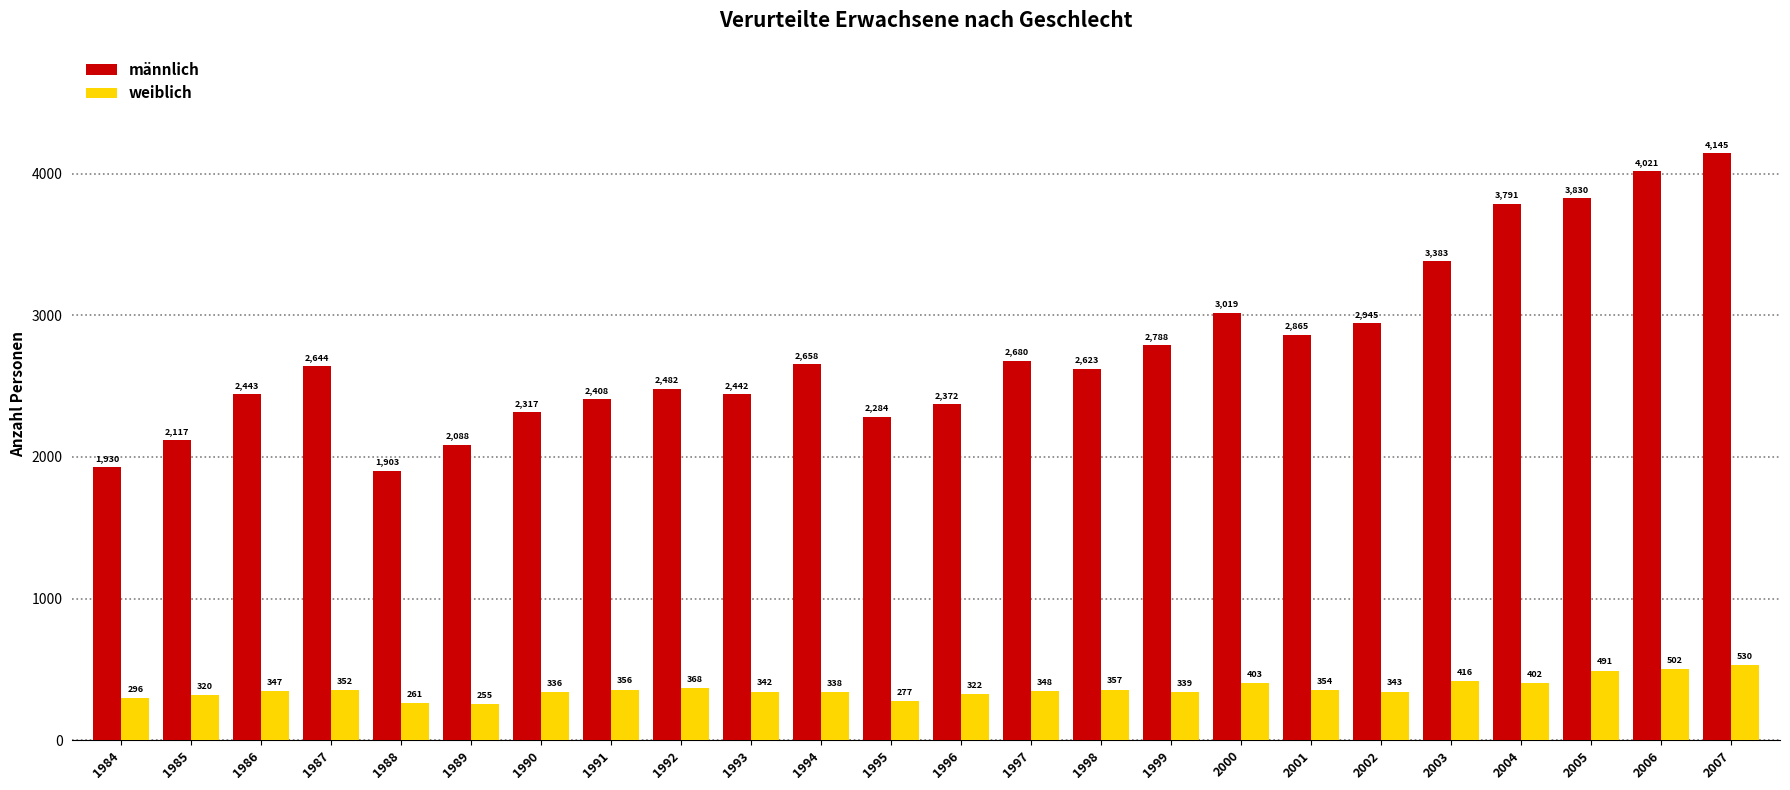

Which label corresponds to the largest value in the chart?

2007